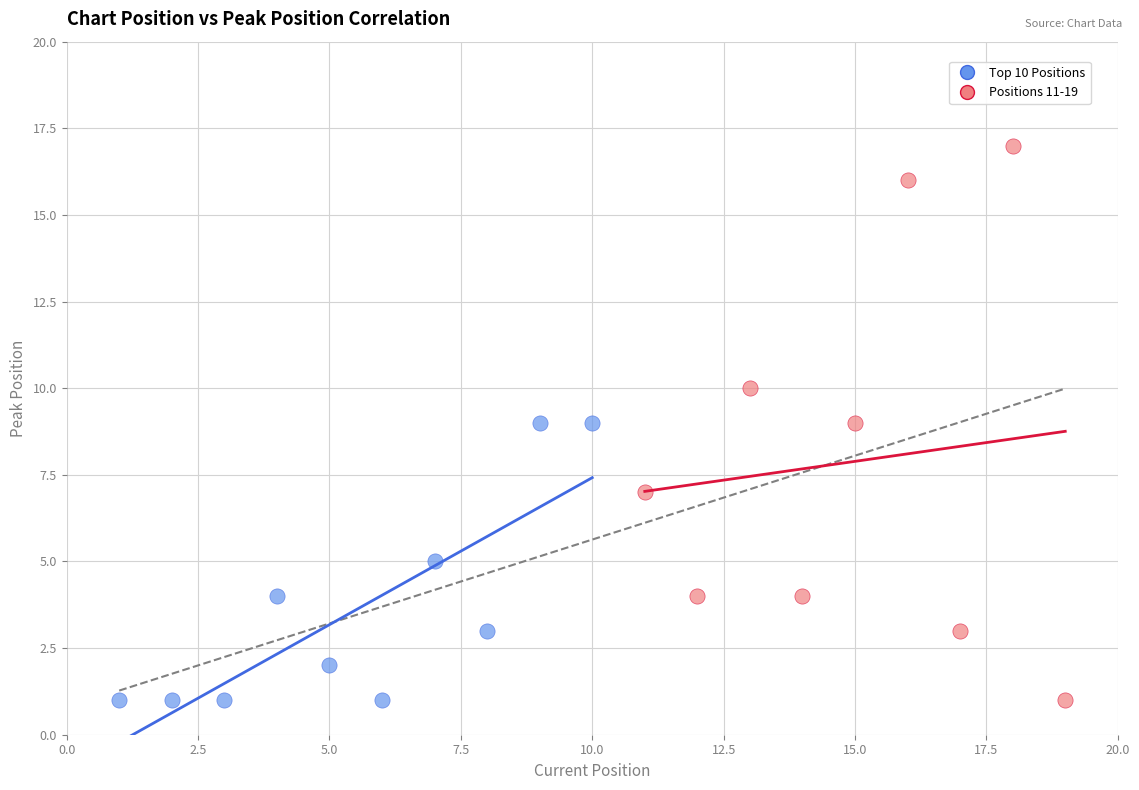

Which series has the widest spread of Y values?

Positions 11-19